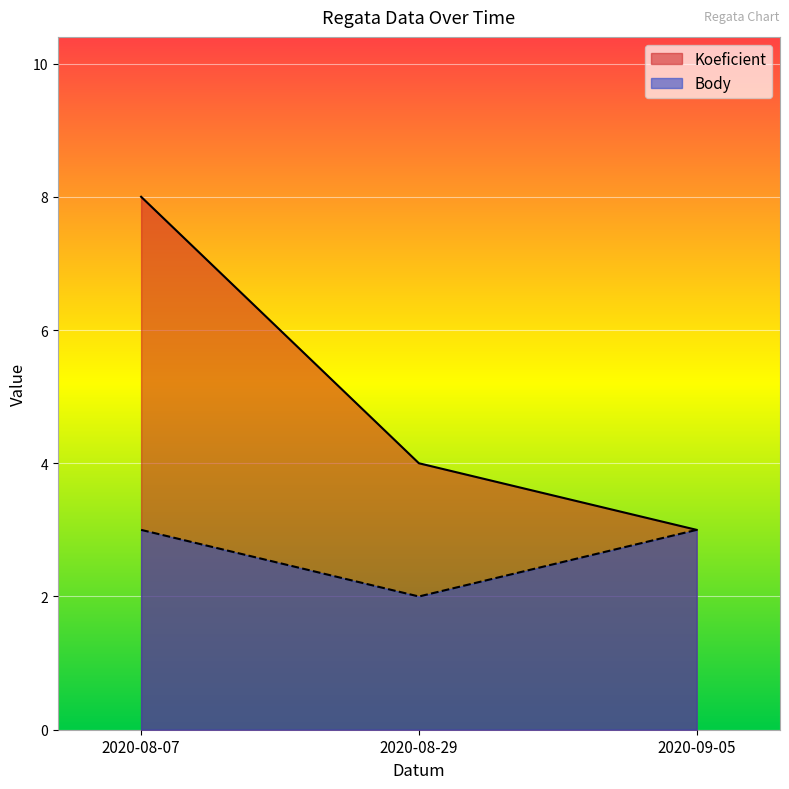

How many values in the Koeficient series exceed 4?

1